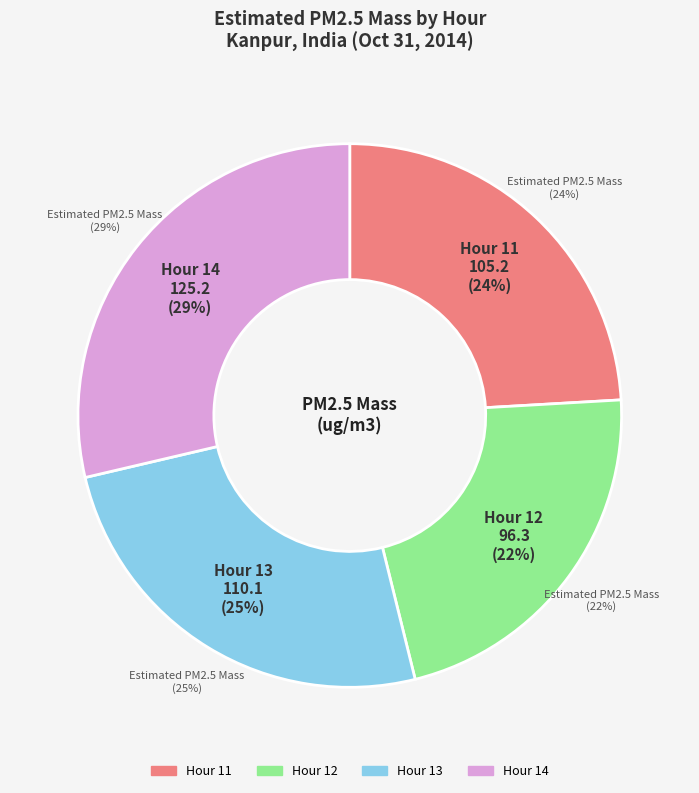

How many slices are in this pie chart?

4